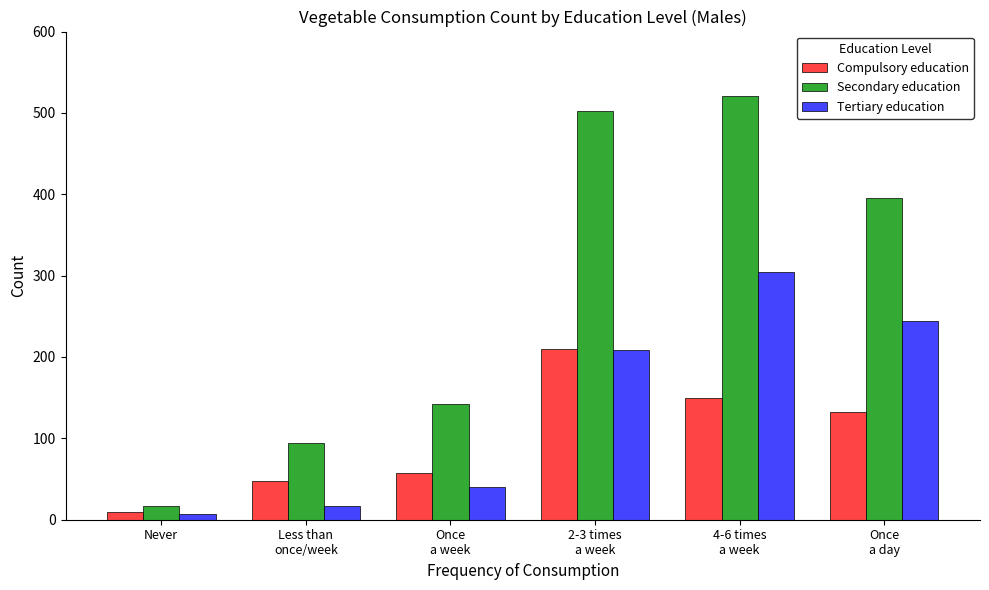

True or false: Tertiary education has a value of 65 at Once
a day.

False